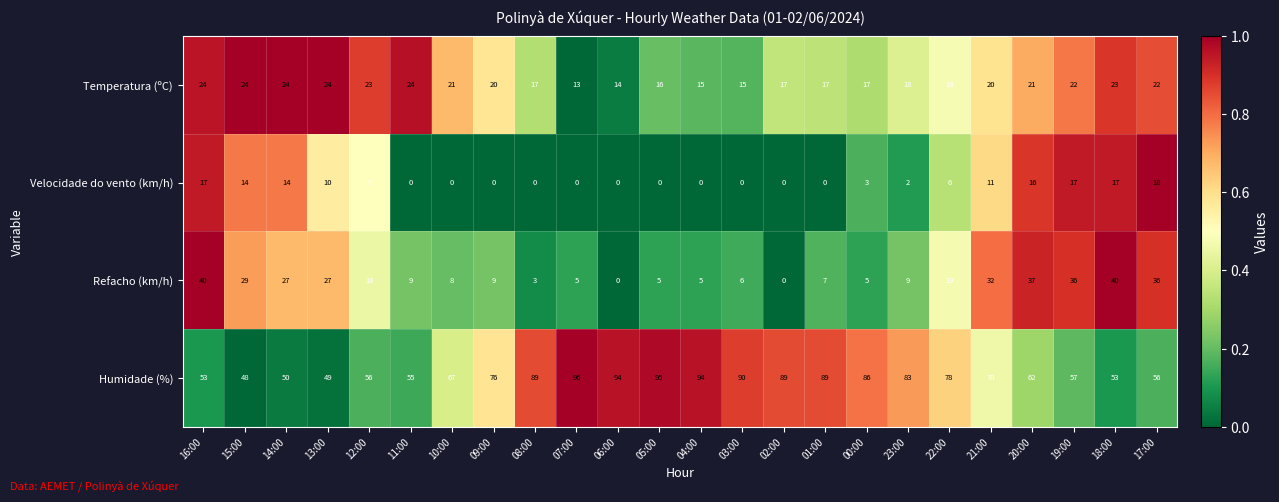

What is the total value across all series at 02:00?

106